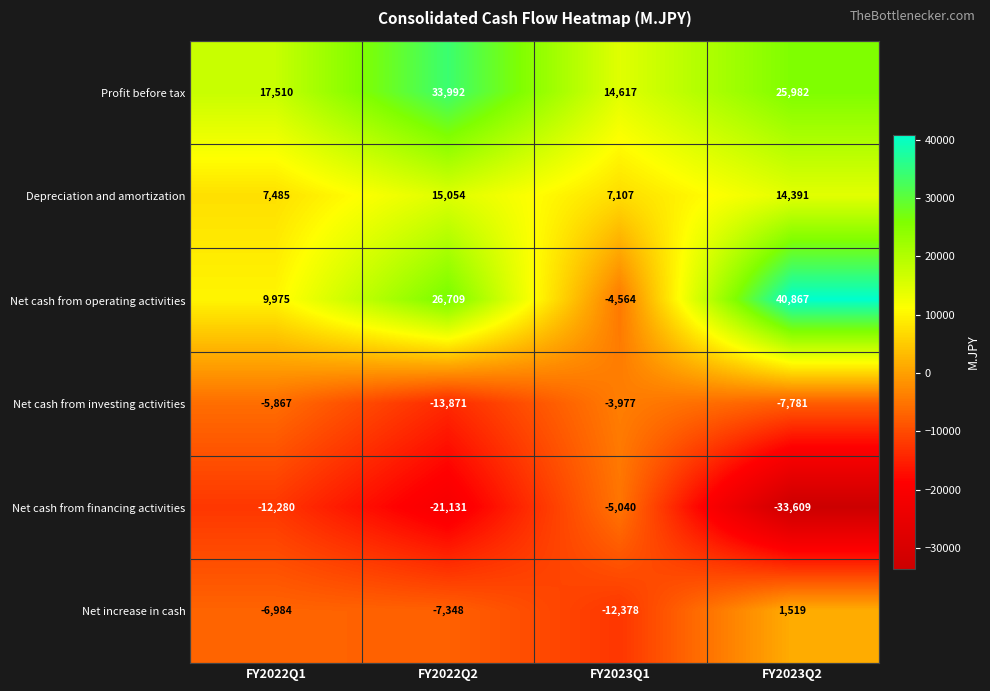

How many positive values does the Net cash from operating activities series have?

3